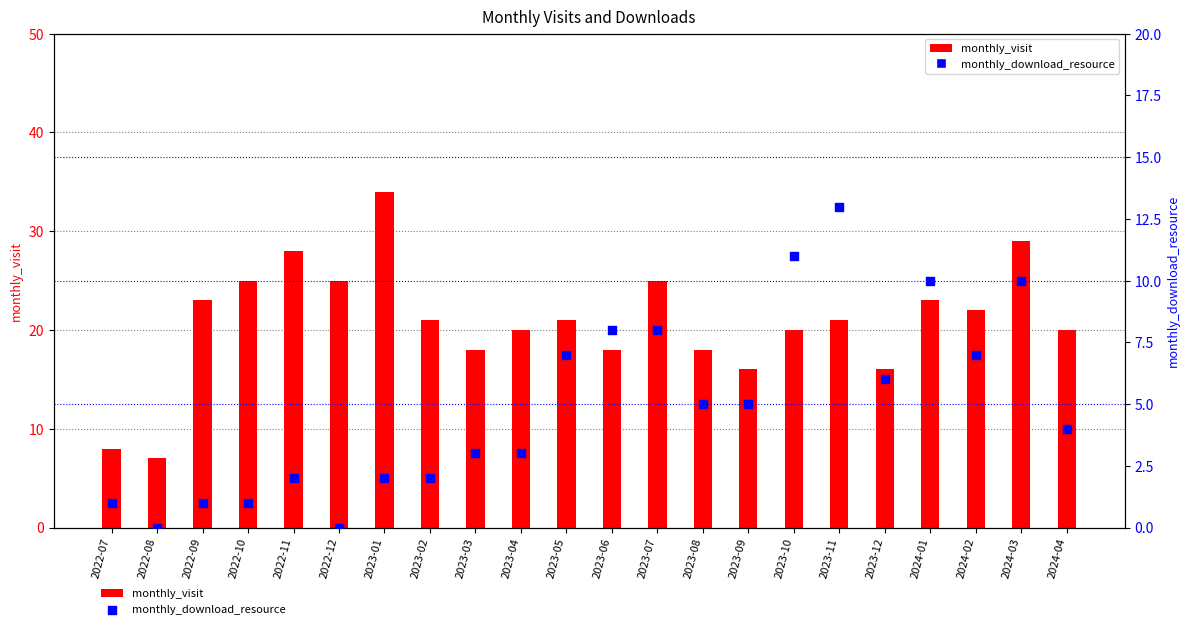

Which series contains the highest Y value?

monthly_visit